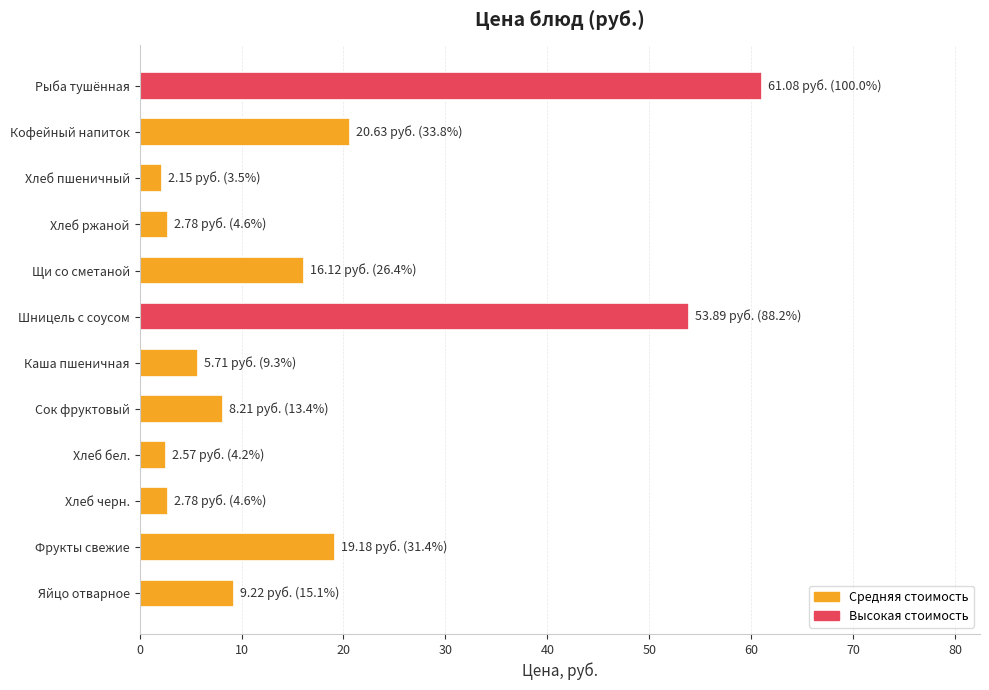

Which has a higher value, Хлеб ржаной or Шницель с соусом?

Шницель с соусом